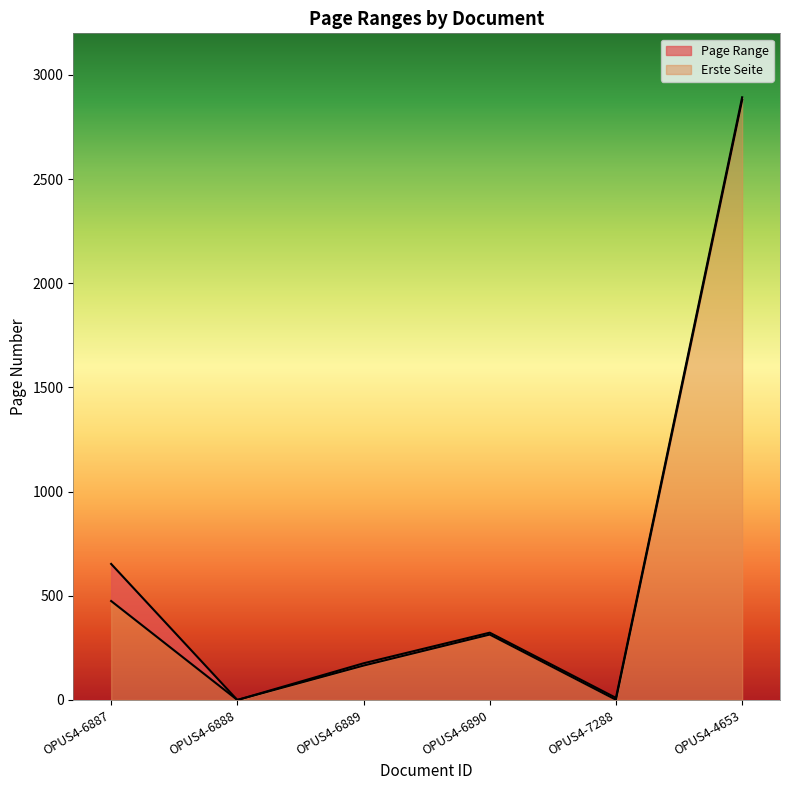

Rank the categories by Erste Seite value from lowest to highest.

OPUS4-6888, OPUS4-7288, OPUS4-6889, OPUS4-6890, OPUS4-6887, OPUS4-4653